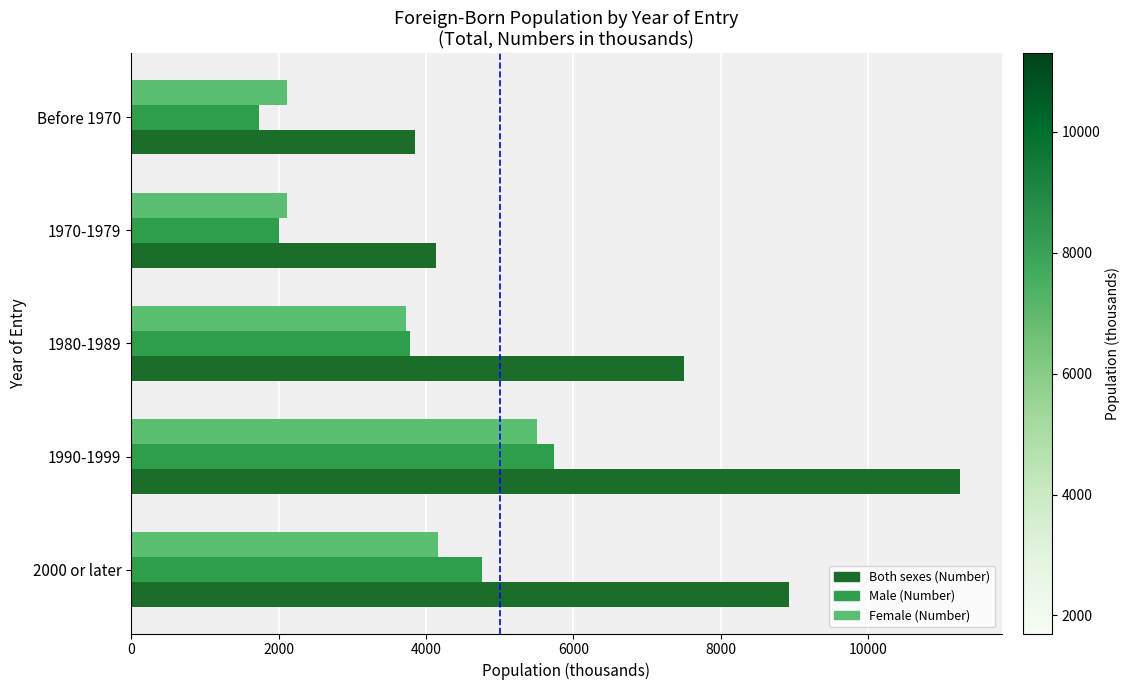

At which category is the sum across all series the highest?

1990-1999